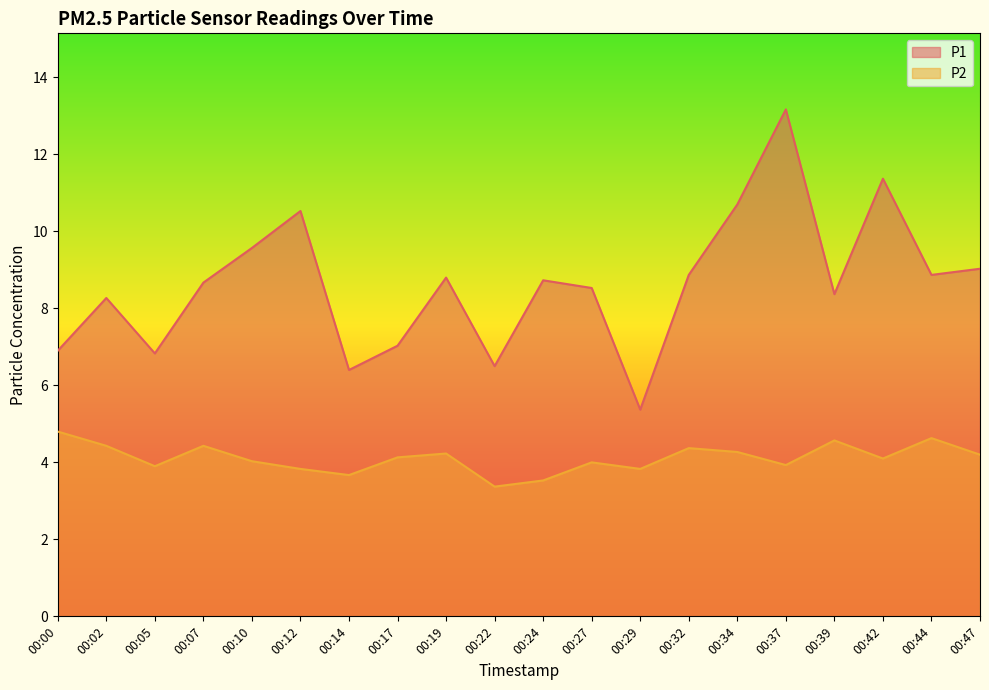

Does the chart display data point markers on the line(s)?

No